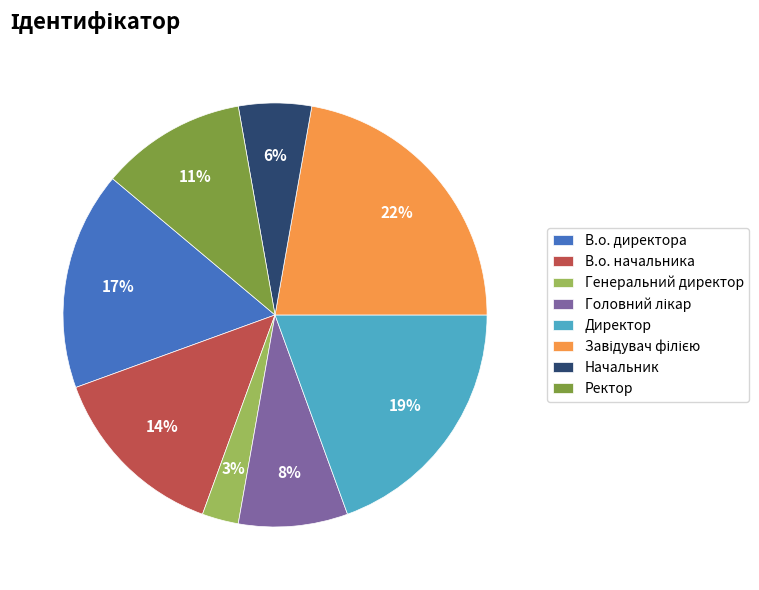

Does any single category account for the majority?

No